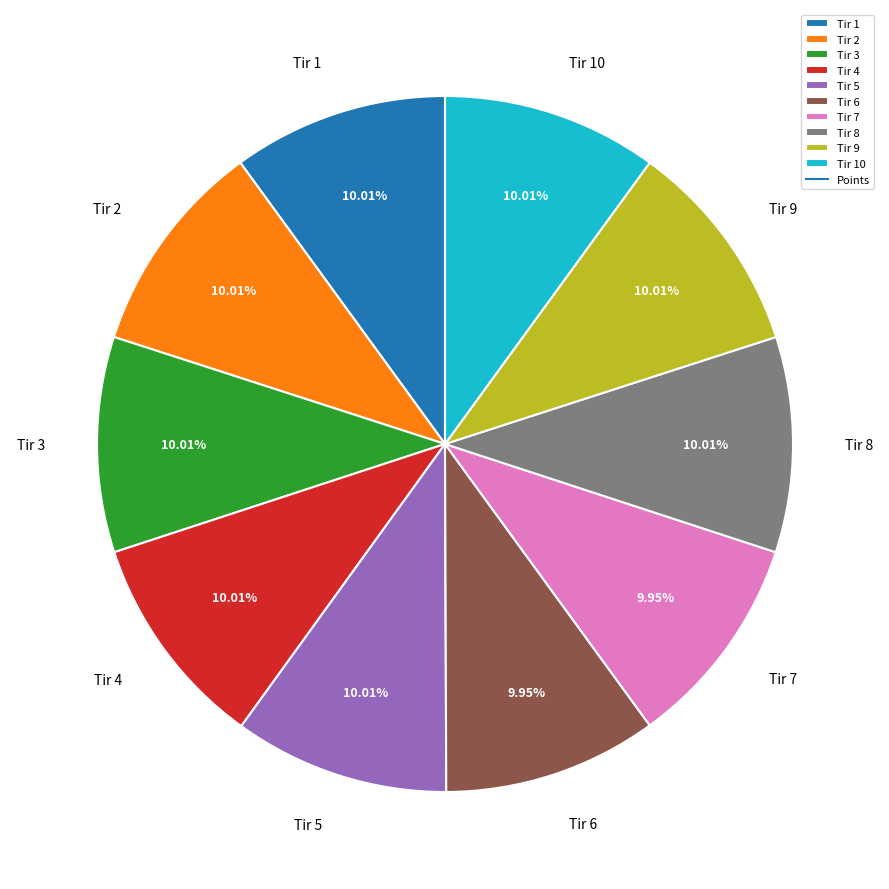

What percentage is the Tir 6 slice, to the nearest percent?

10%